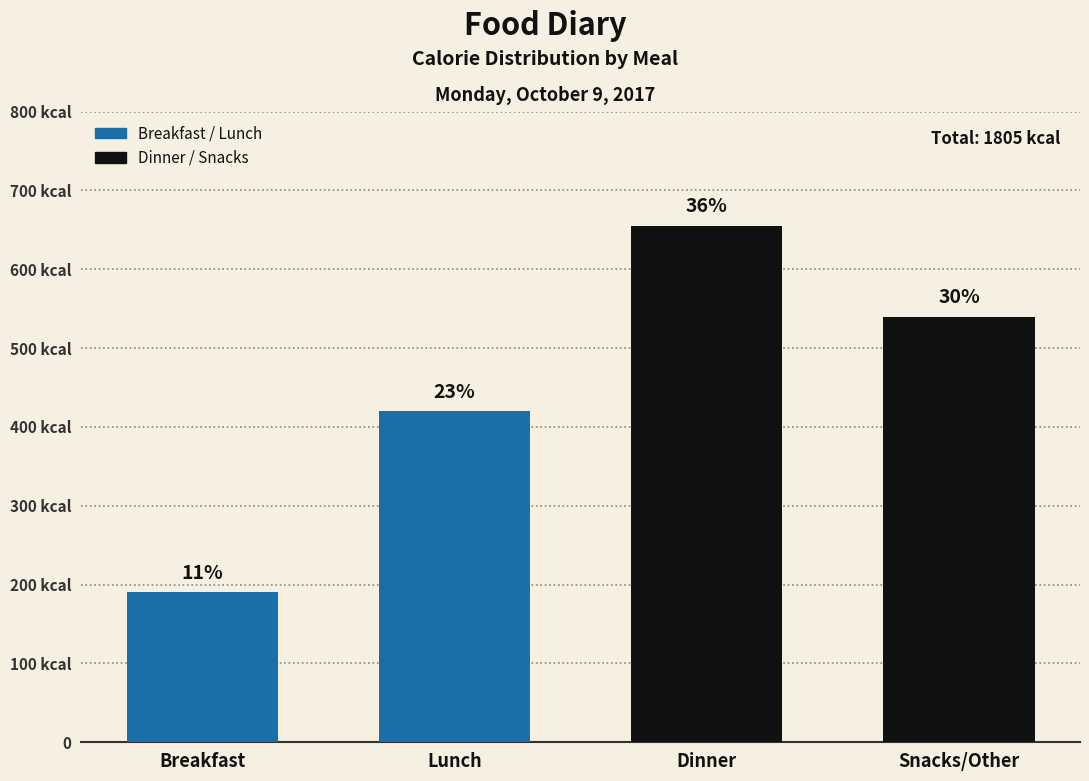

What is the change in value from Lunch to Dinner?

+235